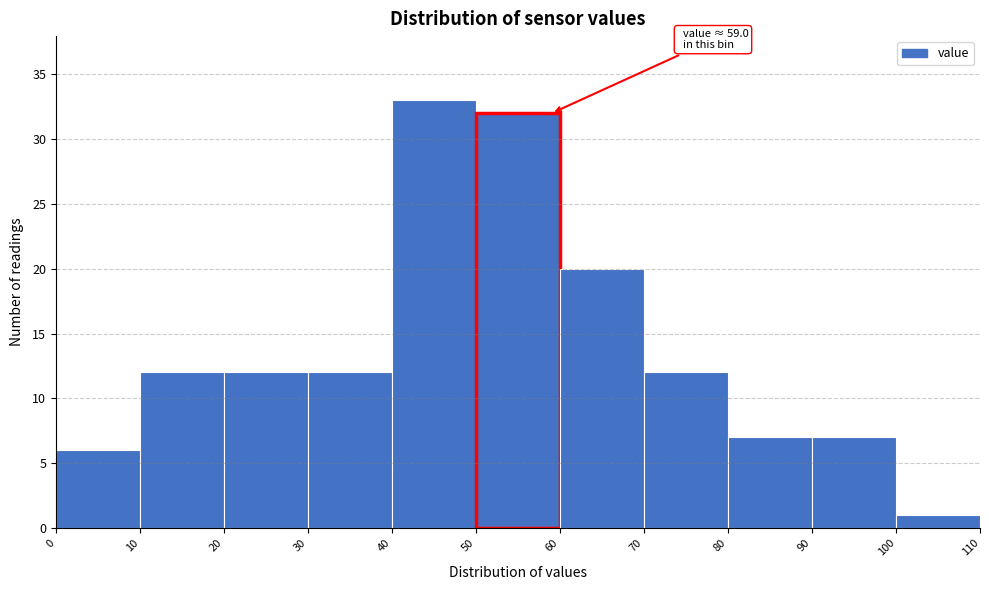

Which range on the x-axis has the tallest bar?

40 to 50